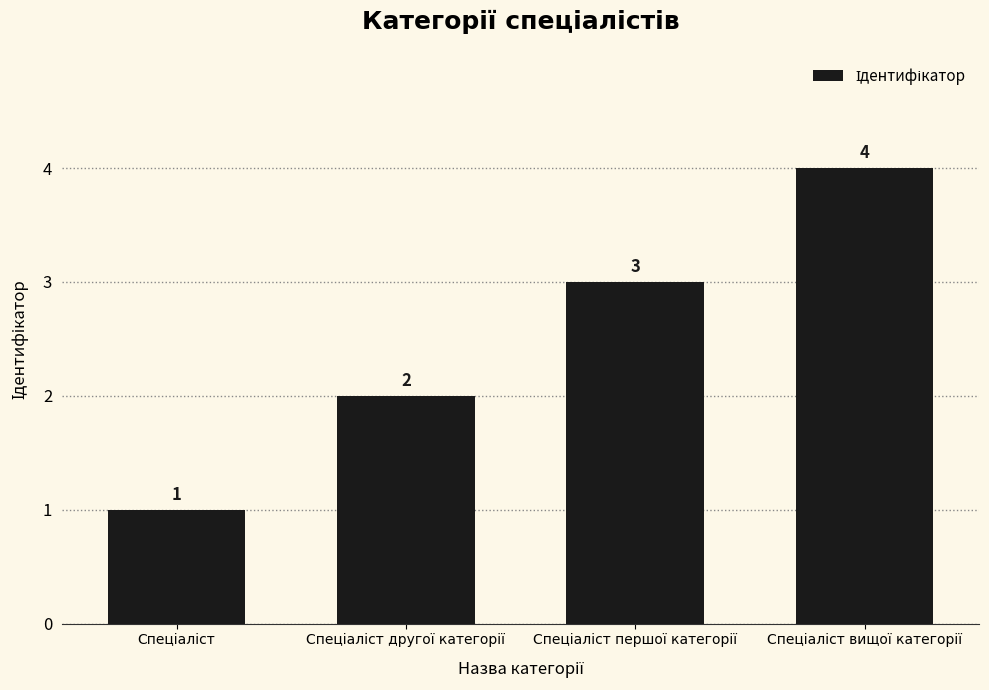

How many bars are there in total?

4